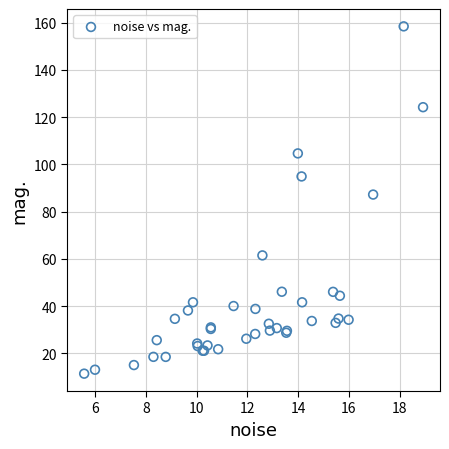

What Y value in the scatter plot is closest to 84?

87.2